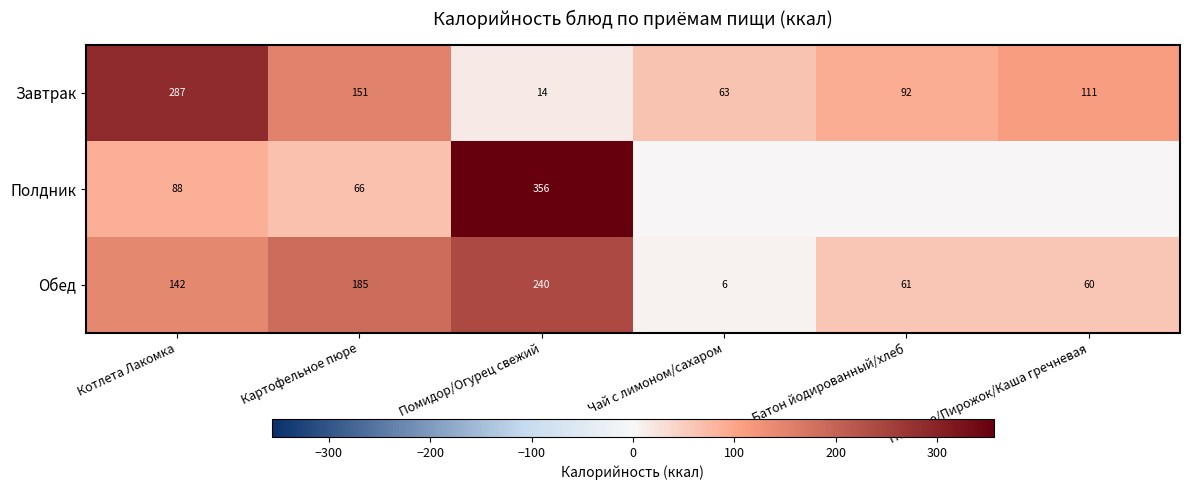

What is the sum of all Завтрак values?

718